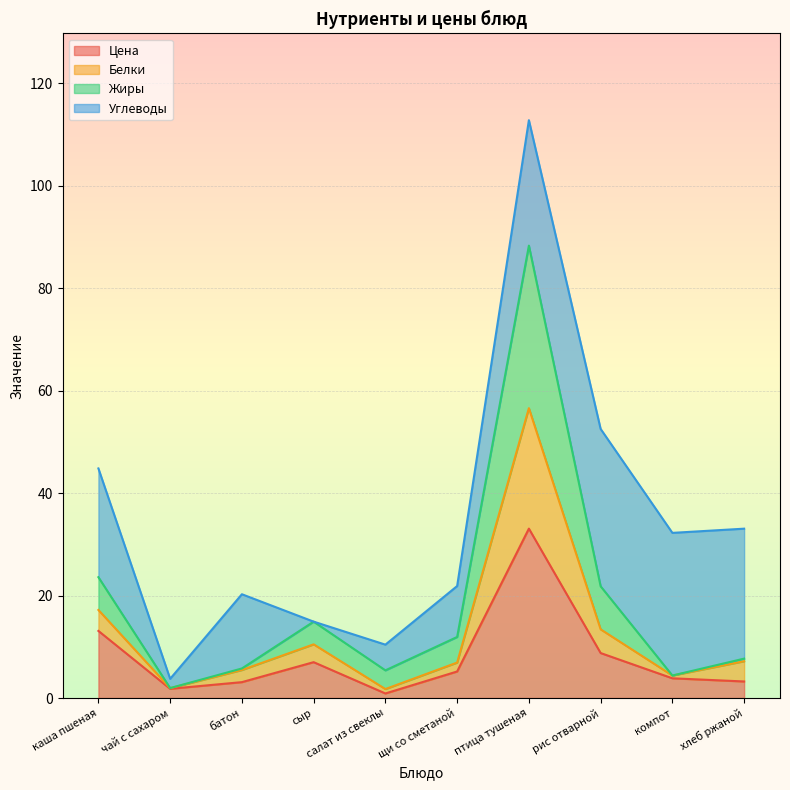

True or false: Цена has a value of 3.2 at хлеб ржаной.

True